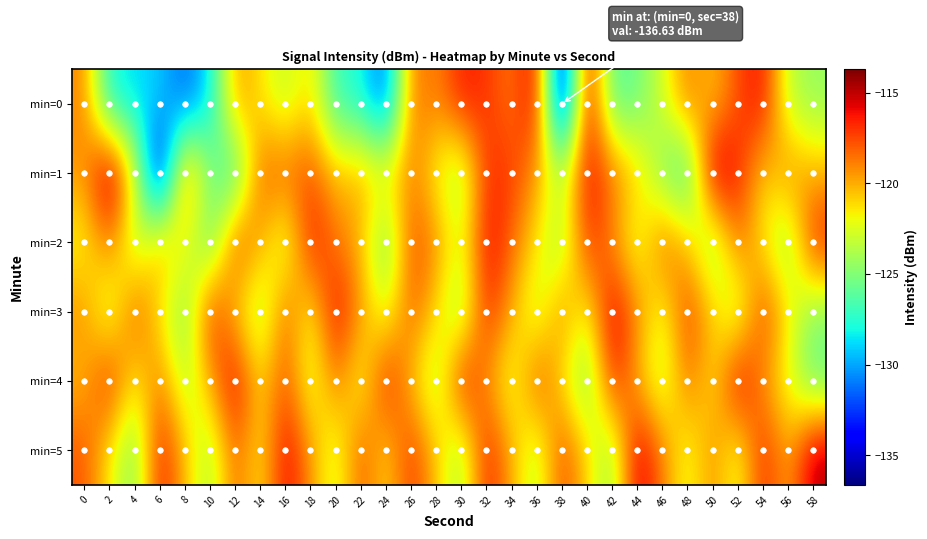

Reading left to right, list all the values displayed in this chart.

min=0: 0=-119.0	2=-128.2	4=-128.8	6=-129.0	8=-131.8	10=-128.6	12=-119.4	14=-121.3	16=-123.5	18=-120.9	20=-127.3	22=-127.8	24=-132.1	26=-118.4	28=-119.2	30=-116.3	32=-117.0	34=-118.9	36=-115.3	38=-136.6	40=-115.0	42=-126.5	44=-125.5	46=-122.7	48=-118.6	50=-120.7	52=-117.6	54=-115.9	56=-123.5	58=-124.4
min=1: 0=-119.5	2=-113.7	4=-121.8	6=-136.1	8=-117.7	10=-125.0	12=-127.7	14=-117.9	16=-118.1	18=-117.7	20=-120.5	22=-119.8	24=-121.3	26=-118.7	28=-122.1	30=-124.5	32=-116.8	34=-117.2	36=-119.6	38=-123.4	40=-115.9	42=-118.3	44=-120.7	46=-125.1	48=-127.8	50=-114.2	52=-116.5	54=-121.0	56=-118.9	58=-120.2
min=2: 0=-122.1	2=-118.5	4=-124.3	6=-119.7	8=-121.9	10=-126.4	12=-117.2	14=-119.8	16=-123.6	18=-116.1	20=-118.7	22=-120.3	24=-125.9	26=-117.5	28=-119.1	30=-122.7	32=-115.8	34=-118.2	36=-121.4	38=-124.6	40=-116.7	42=-119.3	44=-123.1	46=-117.9	48=-120.5	50=-125.3	52=-118.1	54=-121.7	56=-124.9	58=-116.3
min=3: 0=-119.2	2=-123.8	4=-117.4	6=-121.6	8=-125.2	10=-116.6	12=-120.8	14=-124.4	16=-118.0	18=-122.2	20=-115.6	22=-119.4	24=-123.0	26=-117.8	28=-121.2	30=-124.8	32=-116.4	34=-120.0	36=-123.6	38=-118.8	40=-122.4	42=-115.2	44=-119.0	46=-122.6	48=-117.0	50=-120.6	52=-124.2	54=-116.8	56=-121.4	58=-125.0
min=4: 0=-120.4	2=-116.2	4=-122.0	6=-118.6	8=-124.0	10=-119.8	12=-115.4	14=-121.2	16=-117.6	18=-123.2	20=-118.4	22=-122.8	24=-116.0	26=-120.6	28=-124.2	30=-115.8	32=-119.4	34=-123.0	36=-117.2	38=-121.4	40=-125.6	42=-116.4	44=-120.2	46=-123.8	48=-118.2	50=-121.8	52=-115.0	54=-119.6	56=-122.4	58=-126.0
min=5: 0=-117.8	2=-121.6	4=-125.4	6=-116.0	8=-120.4	10=-124.2	12=-118.0	14=-121.8	16=-115.6	18=-119.4	20=-123.2	22=-117.6	24=-121.4	26=-116.8	28=-120.6	30=-124.4	32=-116.2	34=-120.0	36=-123.8	38=-117.2	40=-121.0	42=-124.8	44=-115.0	46=-118.8	48=-122.6	50=-119.0	52=-122.8	54=-116.4	56=-120.2	58=-114.6